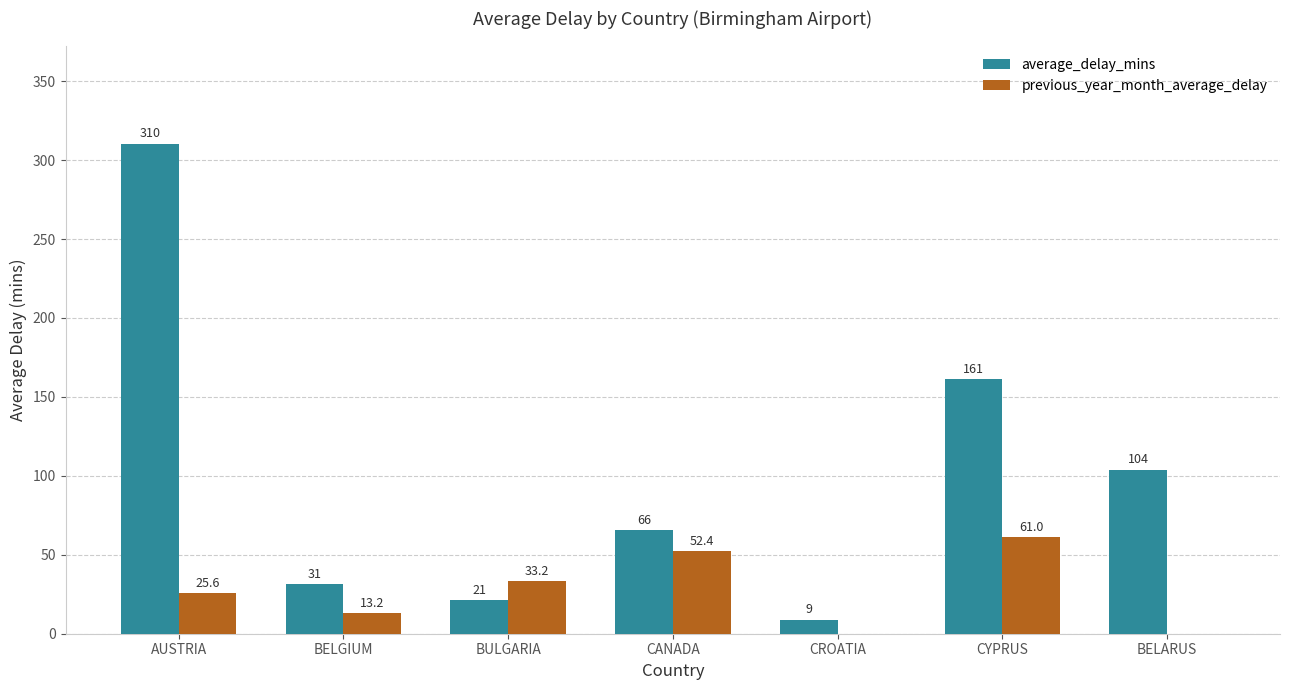

Which series has the largest total across all categories?

average_delay_mins